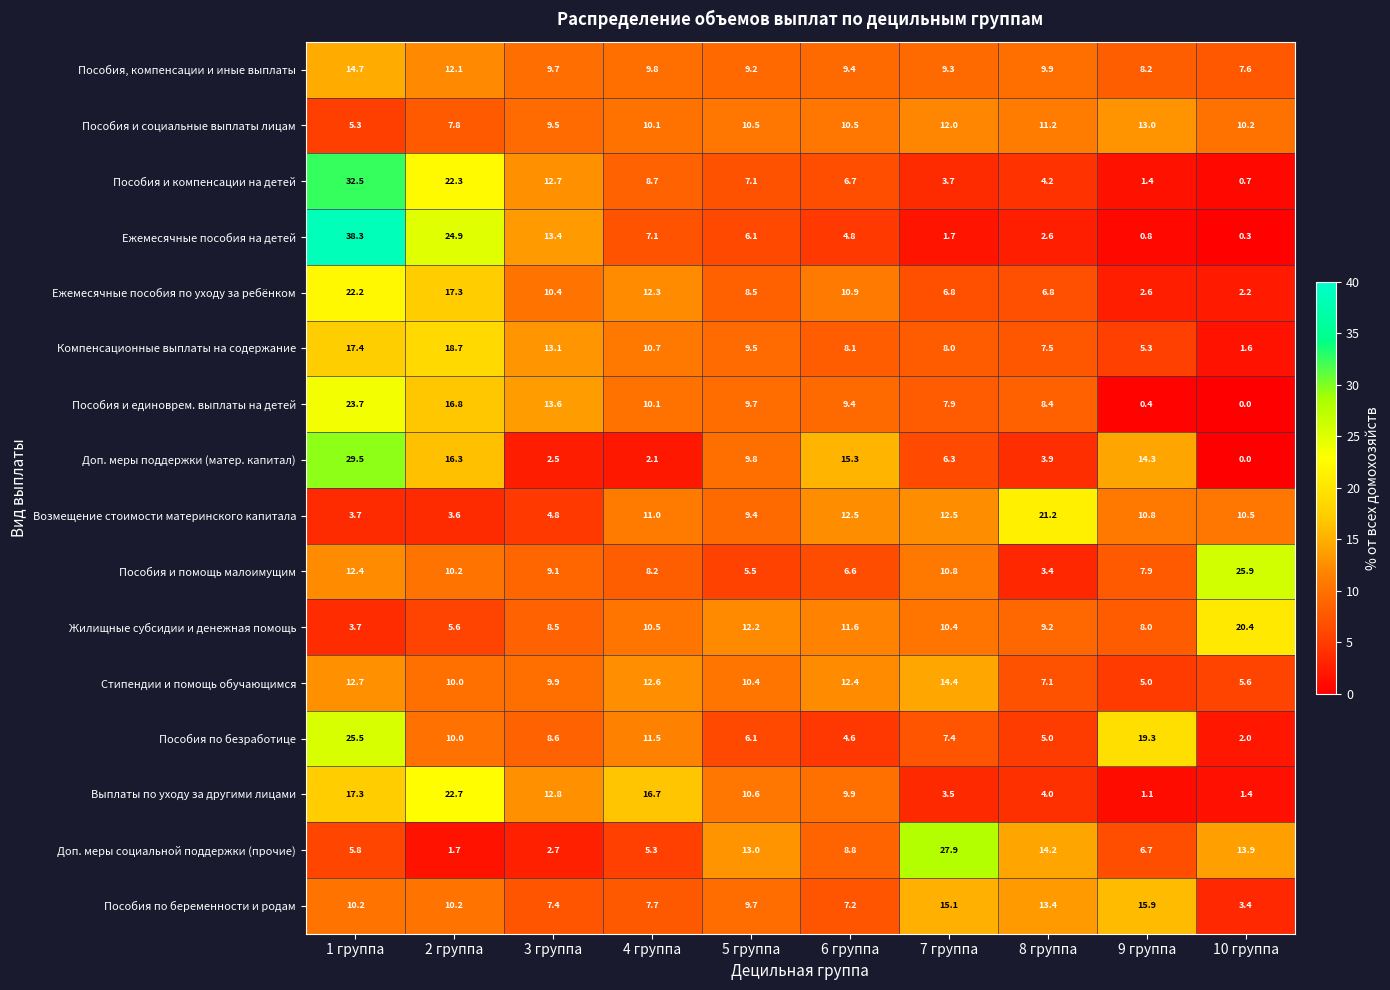

What is the spread (max minus min) of values at 10 группа?

25.9